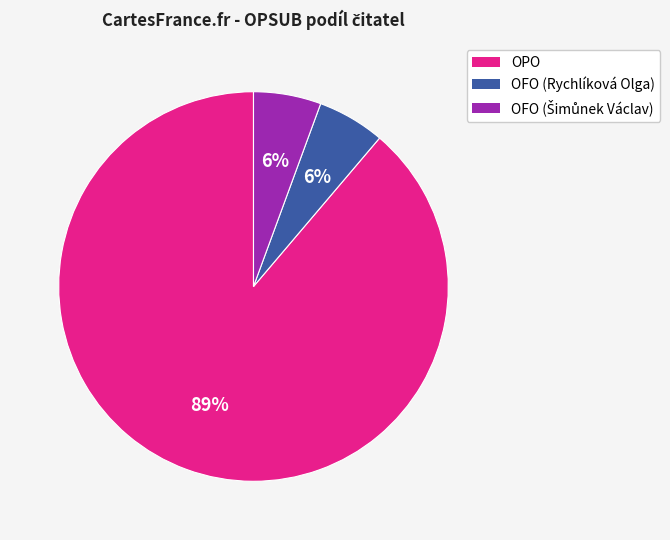

Do OPO and OFO (Rychlíková Olga) together represent more than half of the pie?

Yes